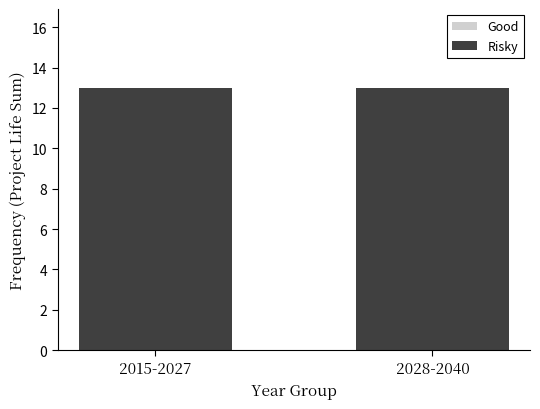

What is the label of the 1st bar from the right?

2028-2040